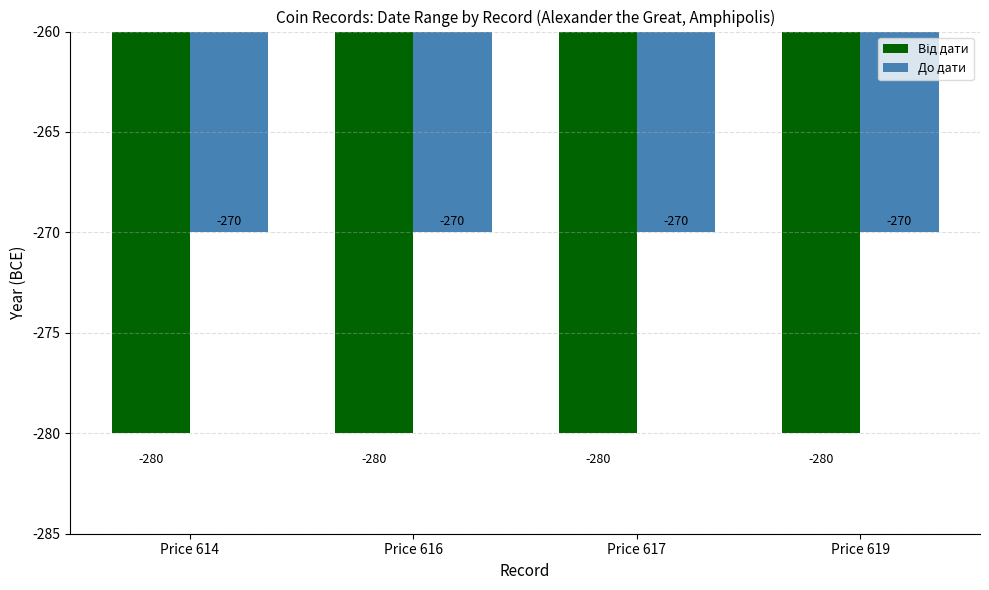

True or false: До дати has a value of -270 at Price 619.

True